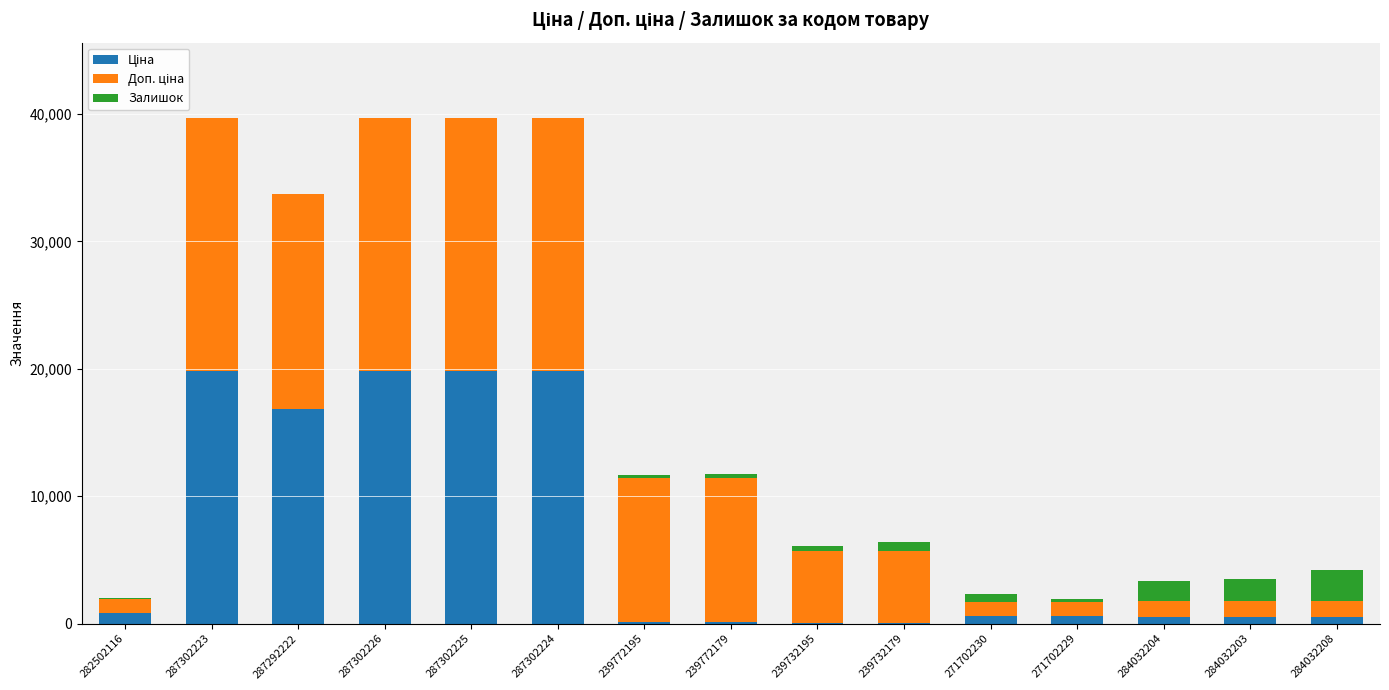

Rank the categories by Ціна value from highest to lowest.

287302223, 287302226, 287302225, 287302224, 287292222, 282502116, 271702230, 271702229, 284032204, 284032203, 284032208, 239772195, 239772179, 239732195, 239732179